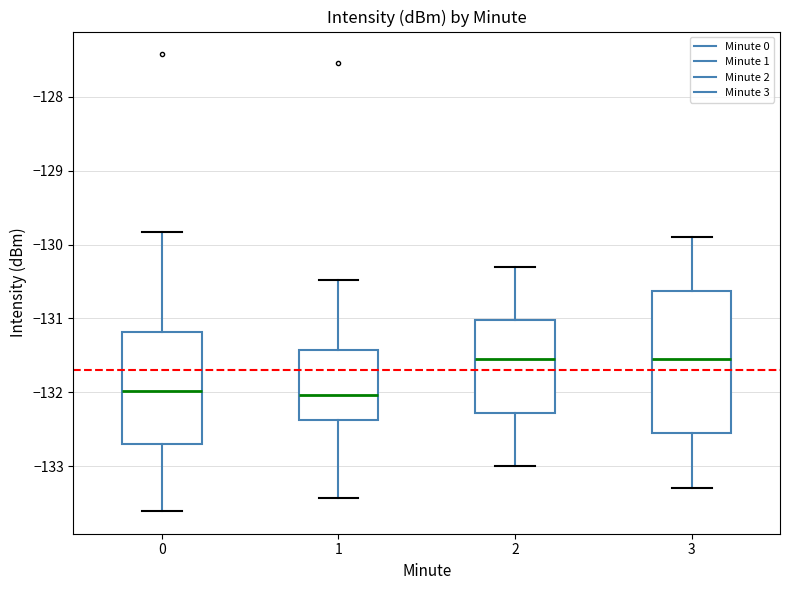

Reading left to right, read every box against the y-axis: the position of its median line, the range the box covers, and the ends of its whiskers. The values are not printed on the chart, so give them approximately, as read against the axis.

0: median -132.0, box -132.7 to -131.2, whiskers -133.6 to -129.8
1: median -132.0, box -132.4 to -131.4, whiskers -133.4 to -130.5
2: median -131.5, box -132.3 to -131.0, whiskers -133.0 to -130.3
3: median -131.5, box -132.5 to -130.6, whiskers -133.3 to -129.9